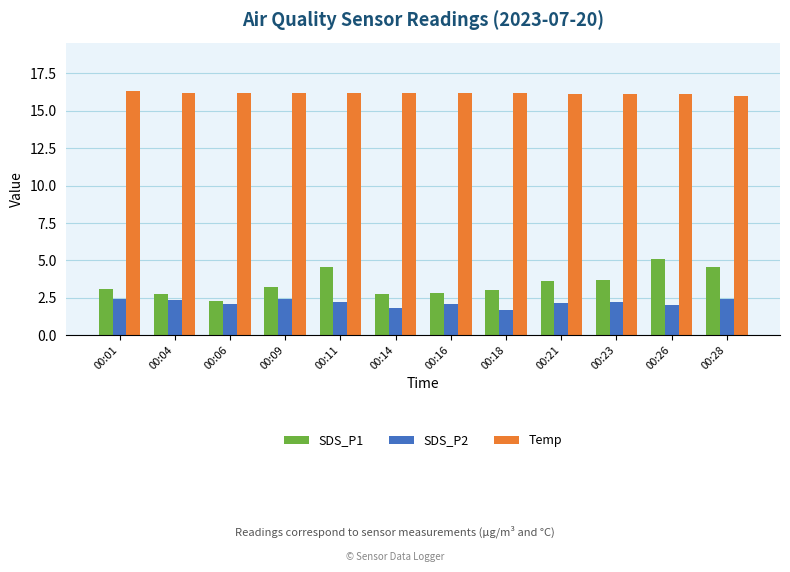

At which label does SDS_P1 first exceed 3?

00:01